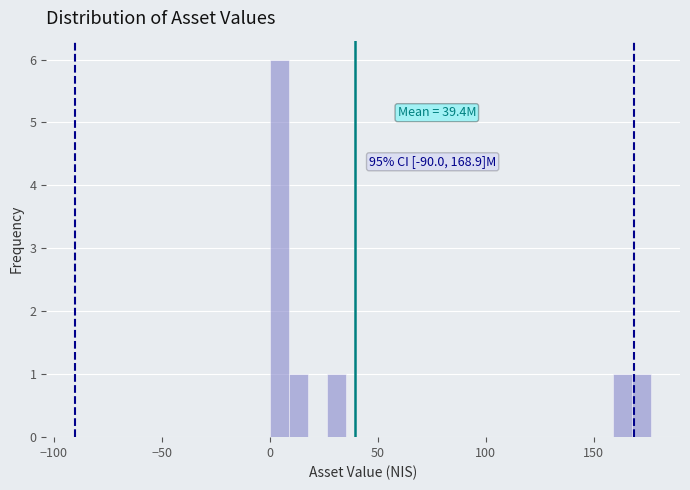

Read against the x-axis, roughly where is the centre of the tallest bar?

5